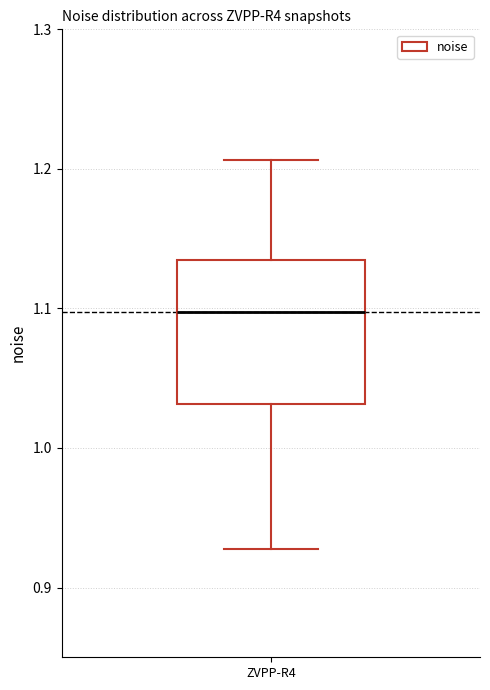

Read this box plot against the y-axis: the position of the median line, the range covered by the box, and the ends of both whiskers. The values are not printed on the chart, so give them approximately, as read against the axis.

median 1.10, box 1.03 to 1.13, whiskers 0.93 to 1.21